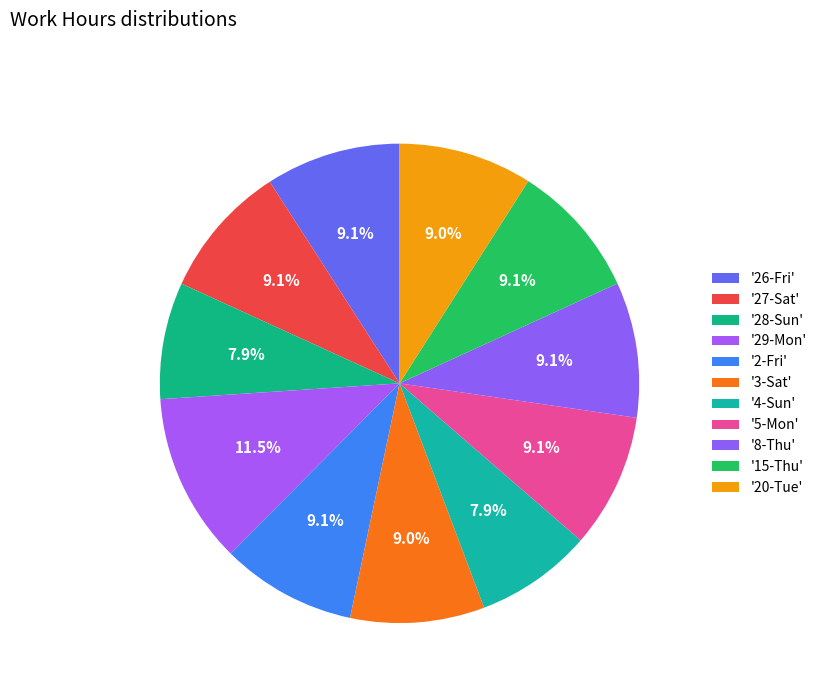

Count the number of slices in the pie.

11